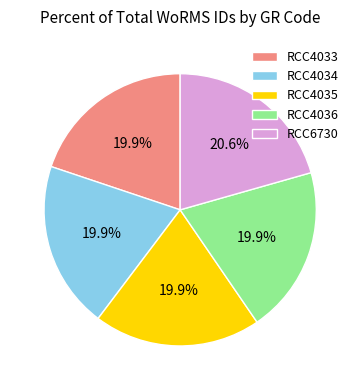

How many segments does this pie chart have?

5